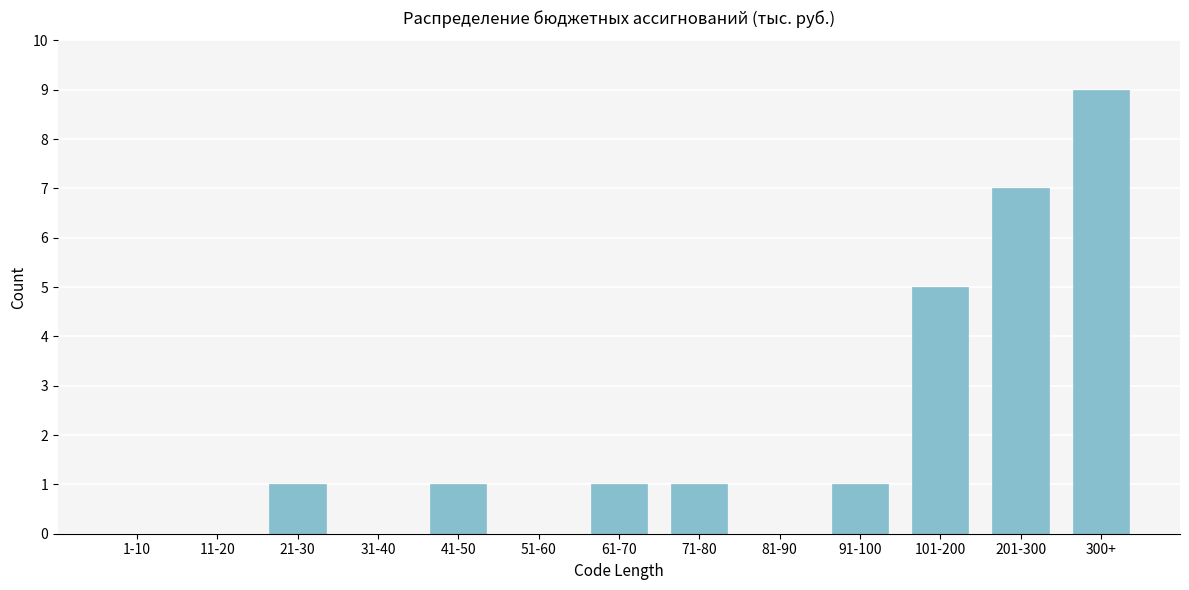

Reading left to right, what are all the values shown in this chart?

1-10=0	11-20=0	21-30=1	31-40=0	41-50=1	51-60=0	61-70=1	71-80=1	81-90=0	91-100=1	101-200=5	201-300=7	300+=9